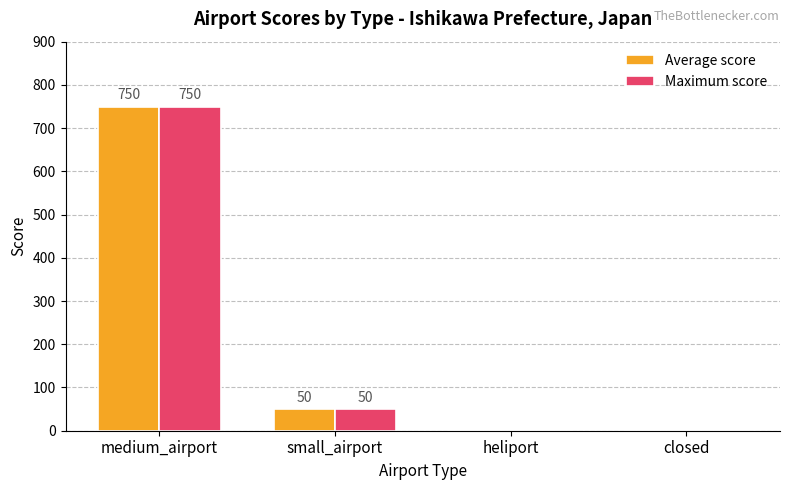

The value of Average score at closed is -239. True or false?

False